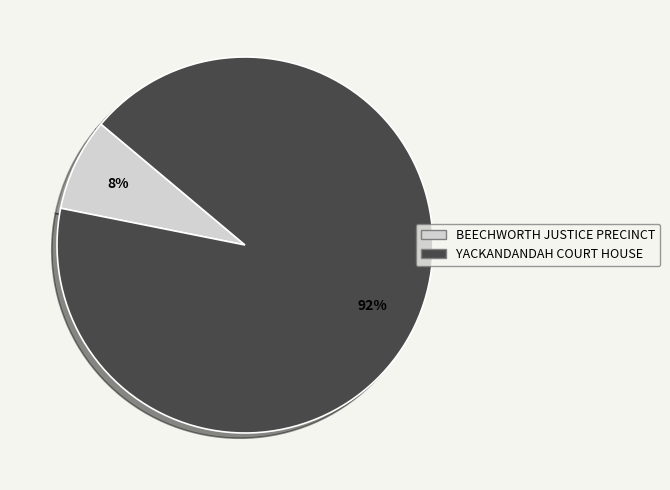

Approximately how many times larger is the value at YACKANDANDAH COURT HOUSE compared to BEECHWORTH JUSTICE PRECINCT?

11.5